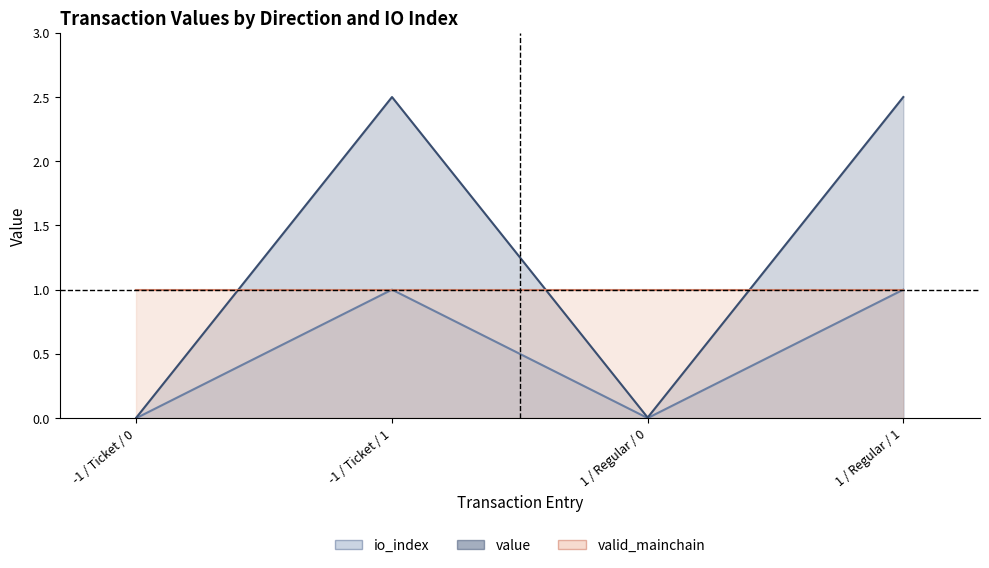

At which label is value closest to 1?

-1 / Ticket / 0